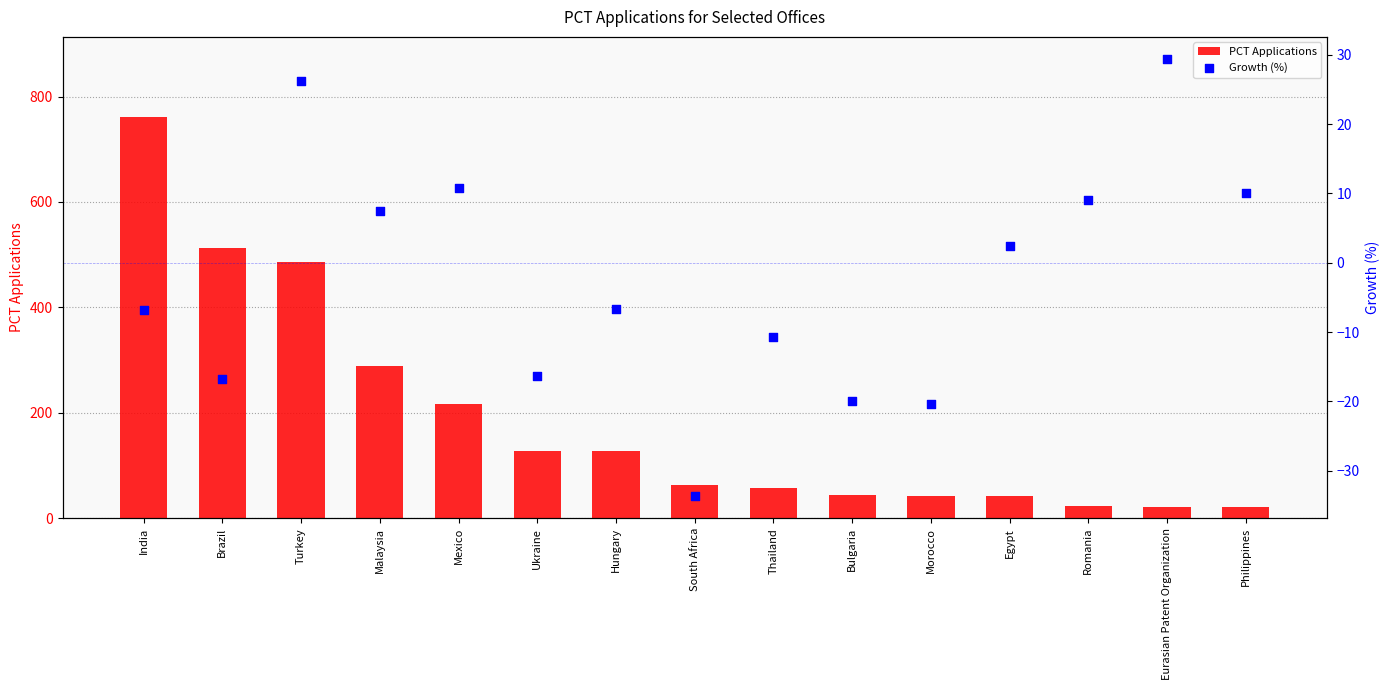

At how many categories does at least one series exceed 102?

7